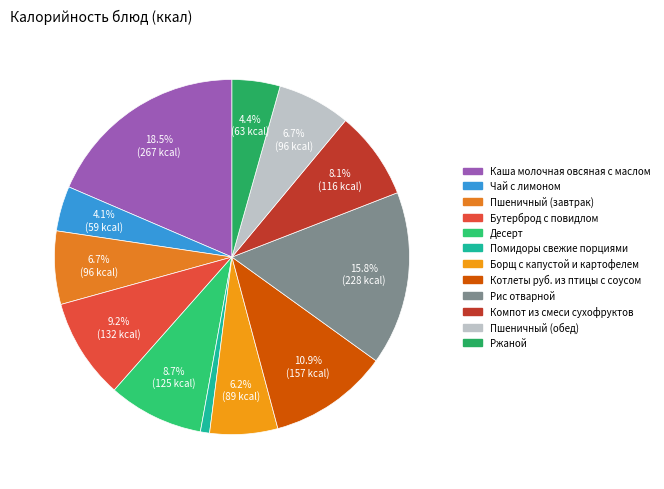

To the nearest percent, what is the difference between the largest and smallest slice percentages?

18%